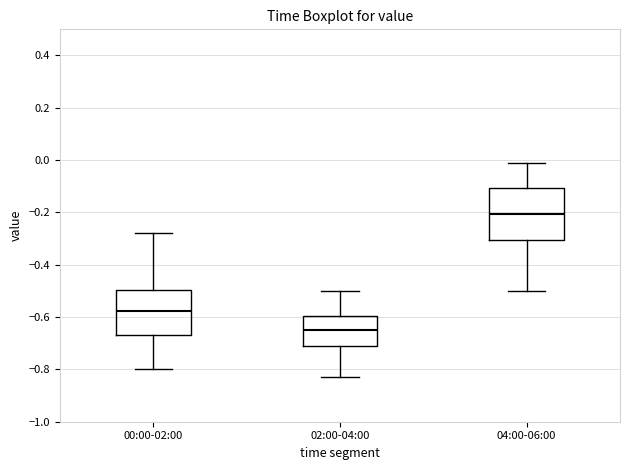

Which box's median line is the highest?

04:00-06:00